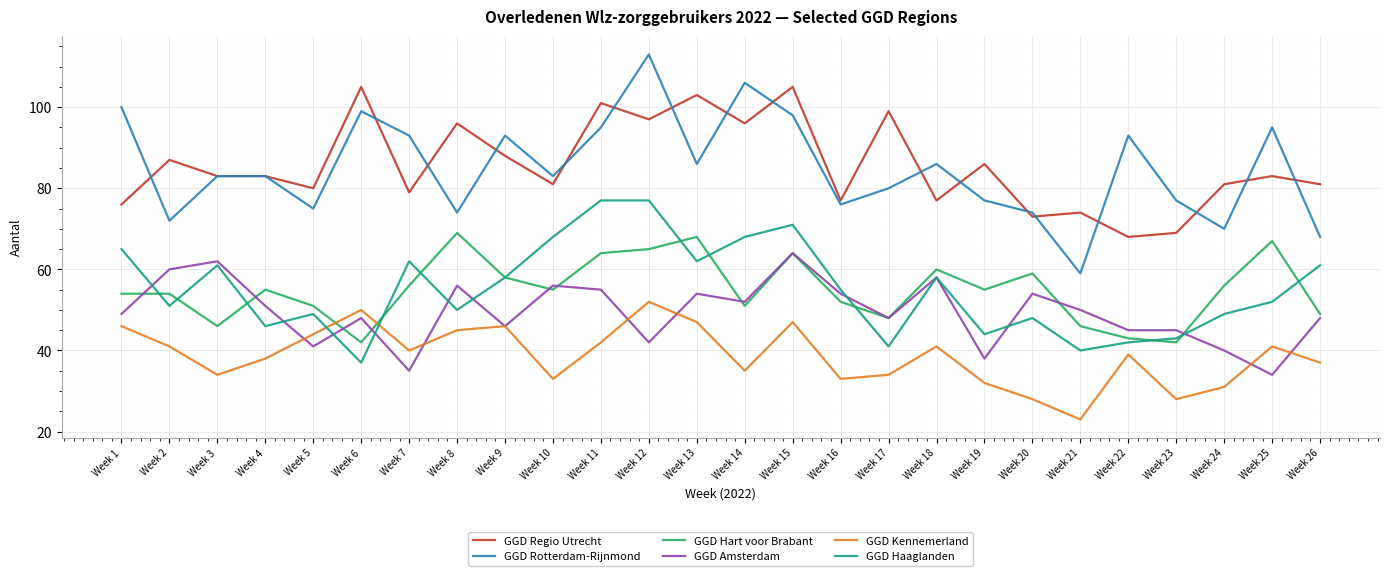

What is the difference between the second highest and minimum values in the GGD Amsterdam series?

28